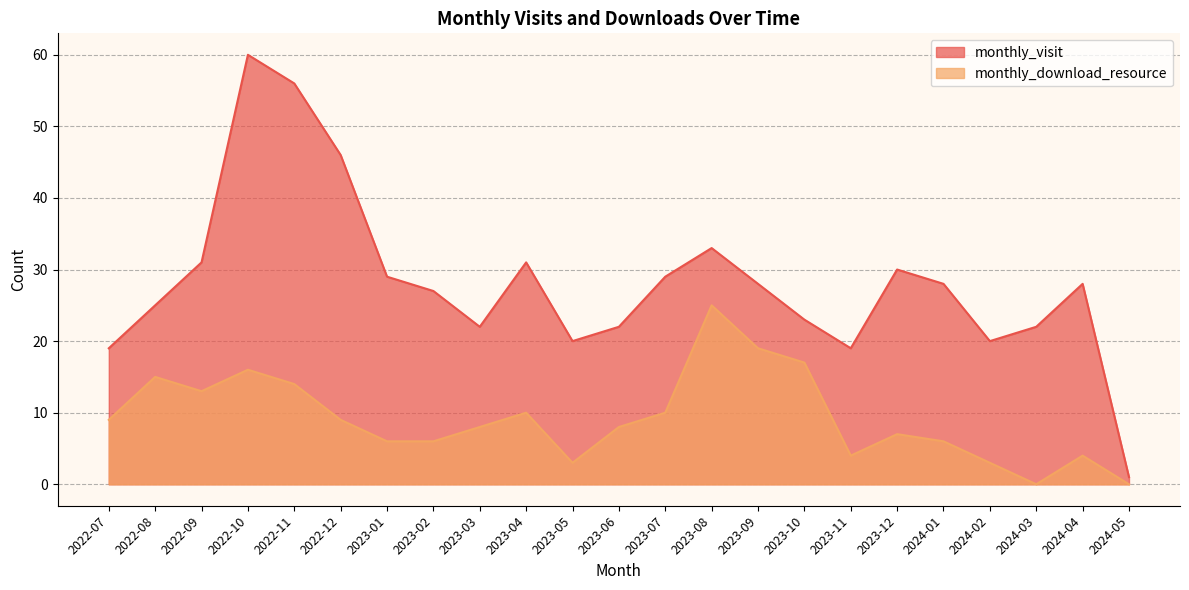

In monthly_visit, how many points are lower than both neighbors (excluding endpoints)?

4